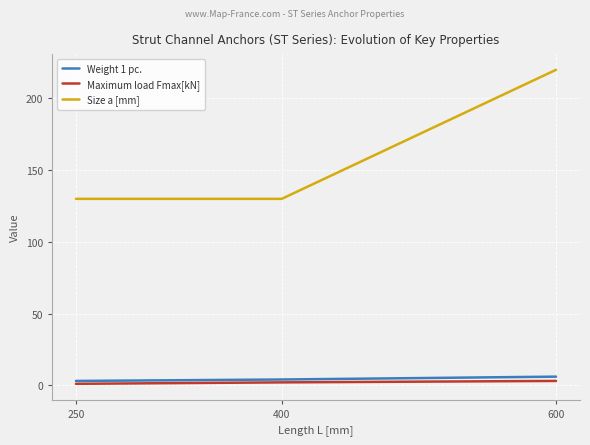

Reading right to left, list all the values displayed in this chart.

Weight 1 pc.: 600=6	400=4	250=3
Maximum load Fmax[kN]: 600=3	400=2	250=1
Size a [mm]: 600=220	400=130	250=130